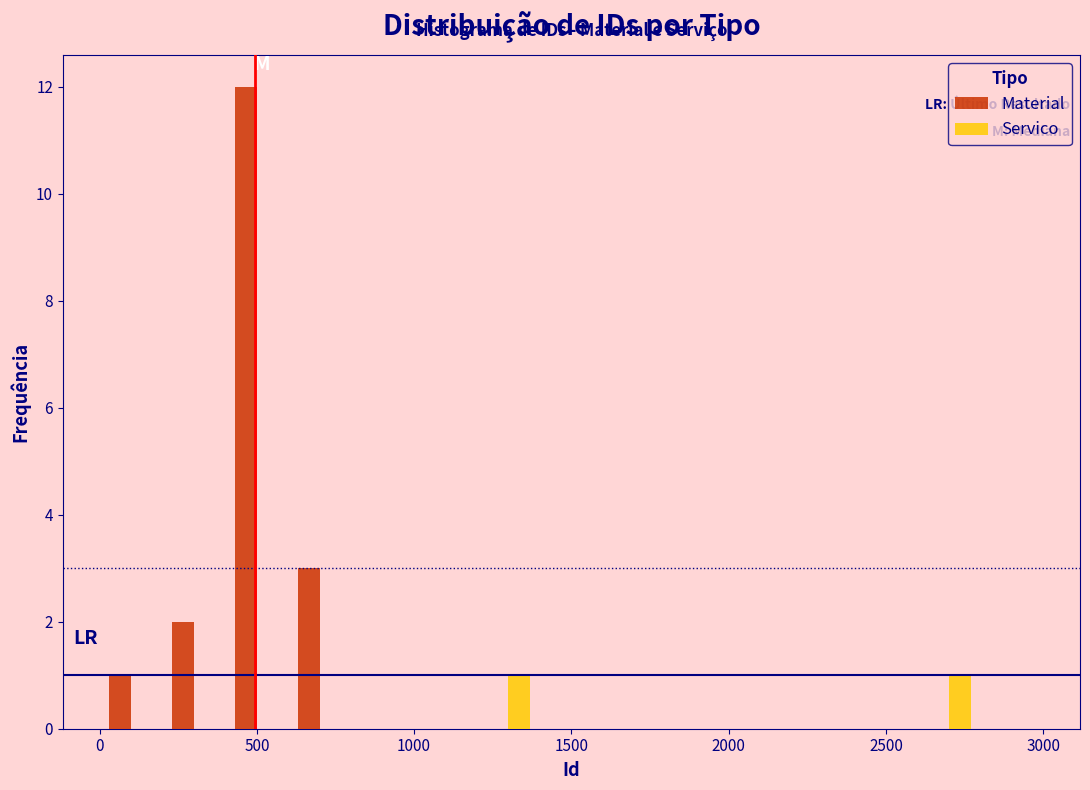

Reading left to right, transcribe this chart: for each range on the x-axis, give the height of each series' bar. The values are not printed on the chart, so give them approximately, as read against the axis.

0 to 200: Material=1	Servico=0
200 to 400: Material=2	Servico=0
400 to 600: Material=12	Servico=0
600 to 800: Material=3	Servico=0
800 to 1000: Material=0	Servico=0
1000 to 1200: Material=0	Servico=0
1200 to 1400: Material=0	Servico=1
1400 to 1600: Material=0	Servico=0
1600 to 1800: Material=0	Servico=0
1800 to 2000: Material=0	Servico=0
2000 to 2200: Material=0	Servico=0
2200 to 2400: Material=0	Servico=0
2400 to 2600: Material=0	Servico=0
2600 to 2800: Material=0	Servico=1
2800 to 3000: Material=0	Servico=0